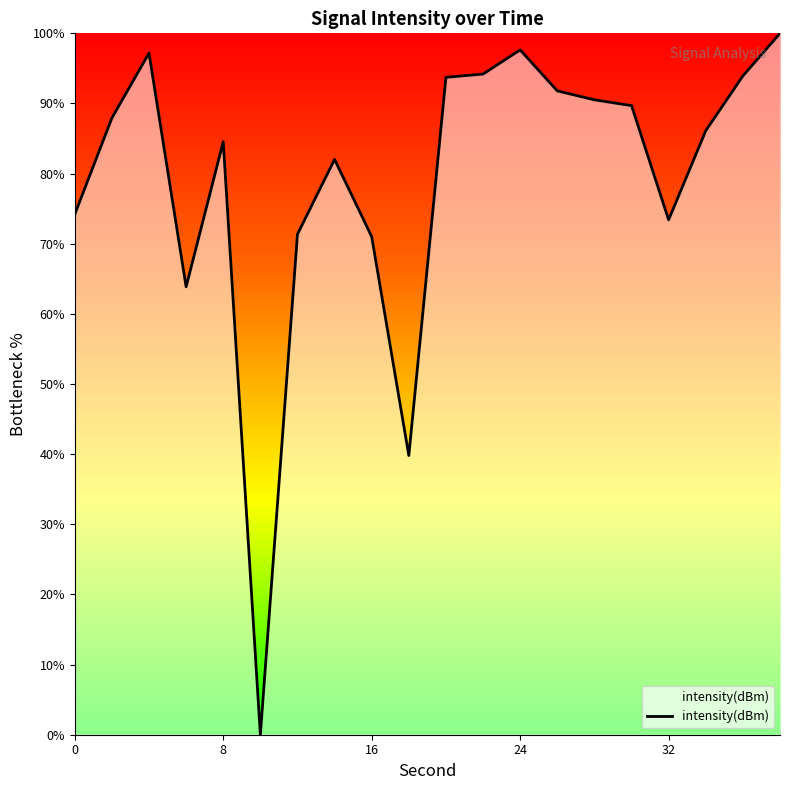

What is the difference between the maximum and minimum values?

100.0